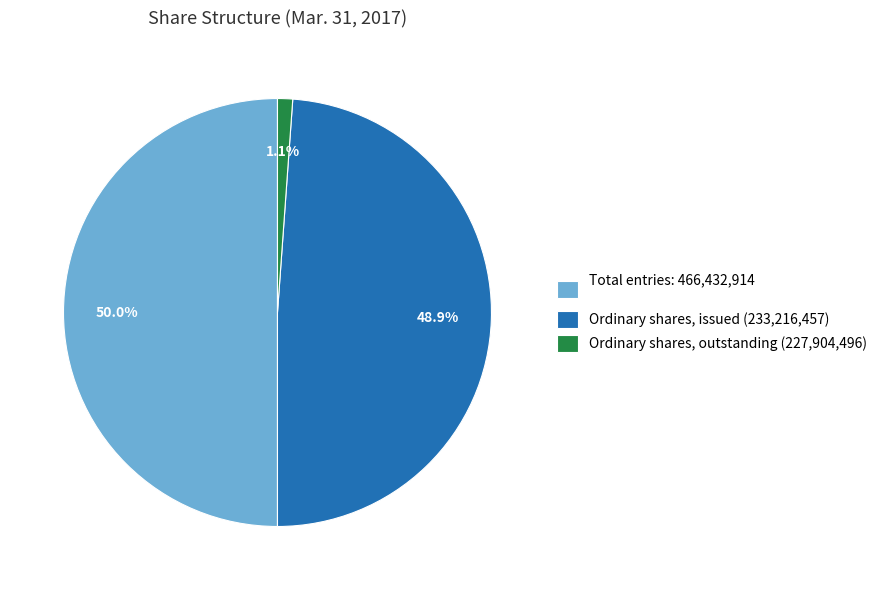

Does Ordinary shares, outstanding (227,904,496) account for over 50% of the chart?

No